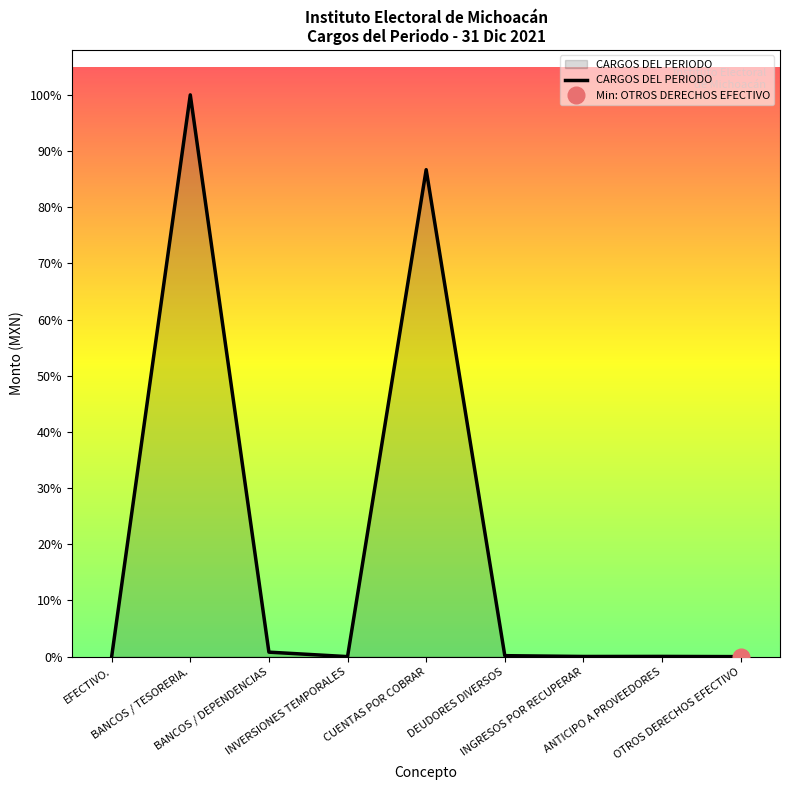

What is the ratio of the value at DEUDORES DIVERSOS to the value at INGRESOS POR RECUPERAR?

6.0